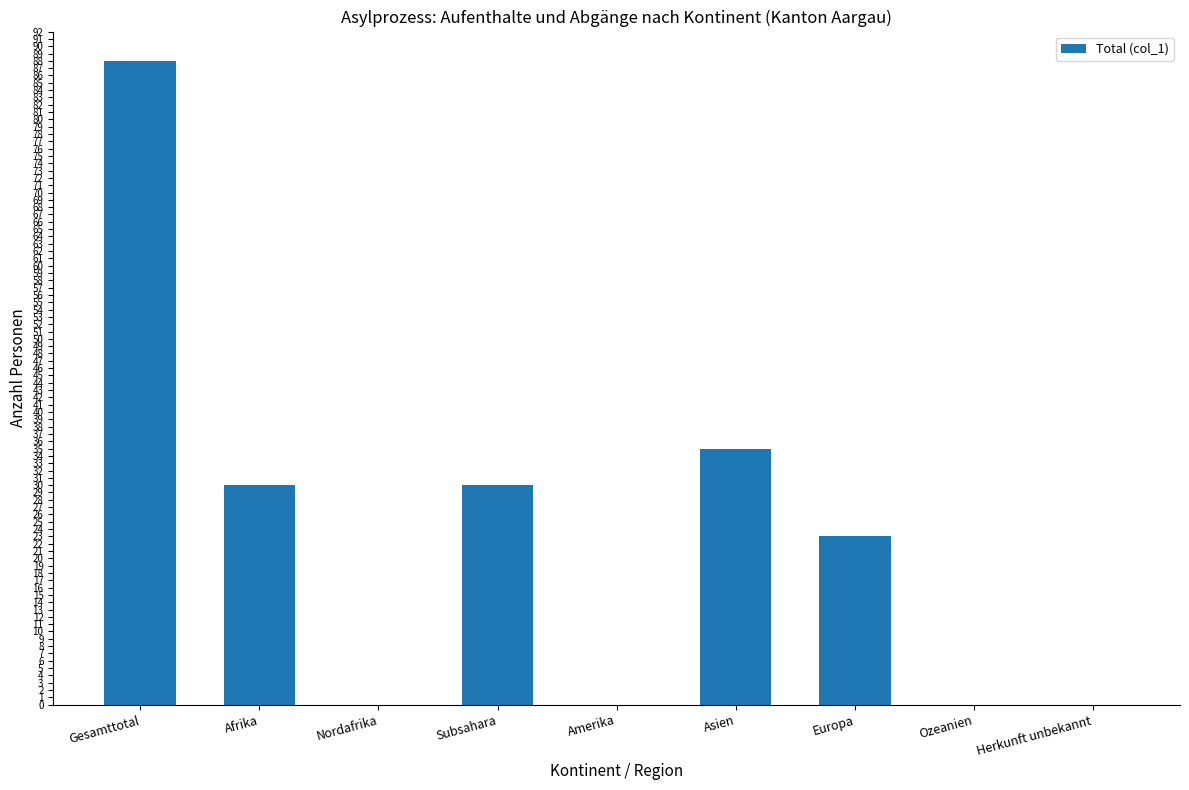

How many categories are shown in the chart?

9